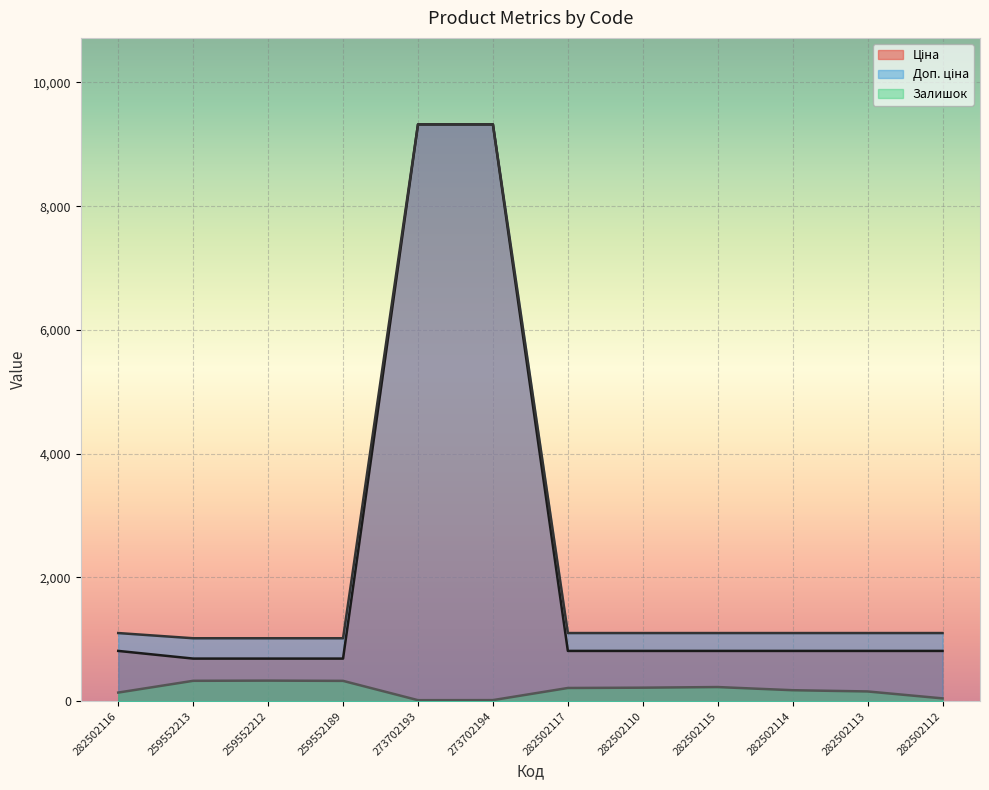

What is the average value of the Доп. ціна series?

2450.7